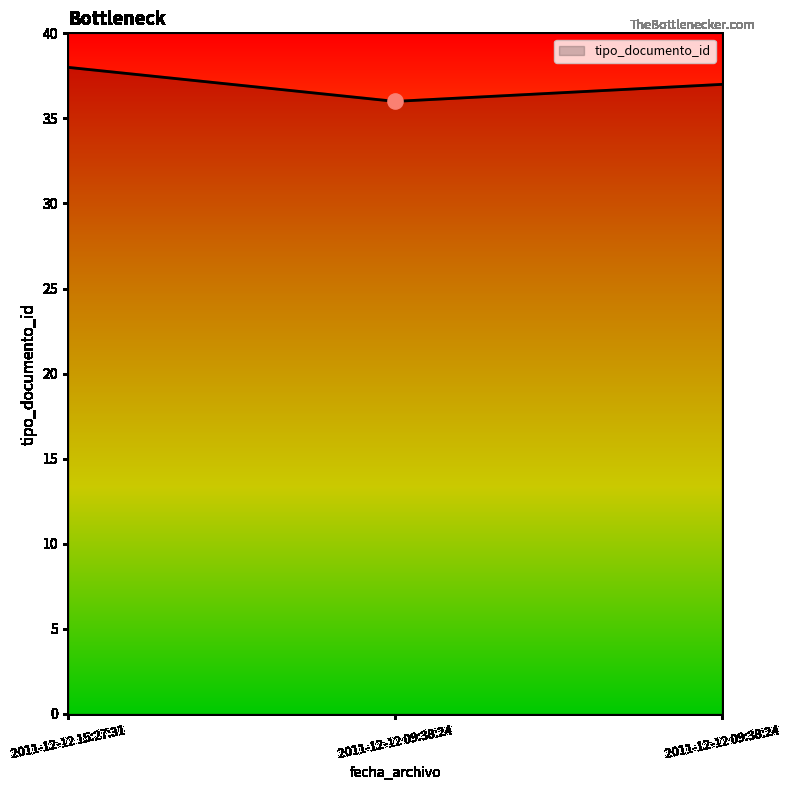

What is the change in value from 2011-12-12 15:27:31 to 2011-12-12 09:38:24?

-2